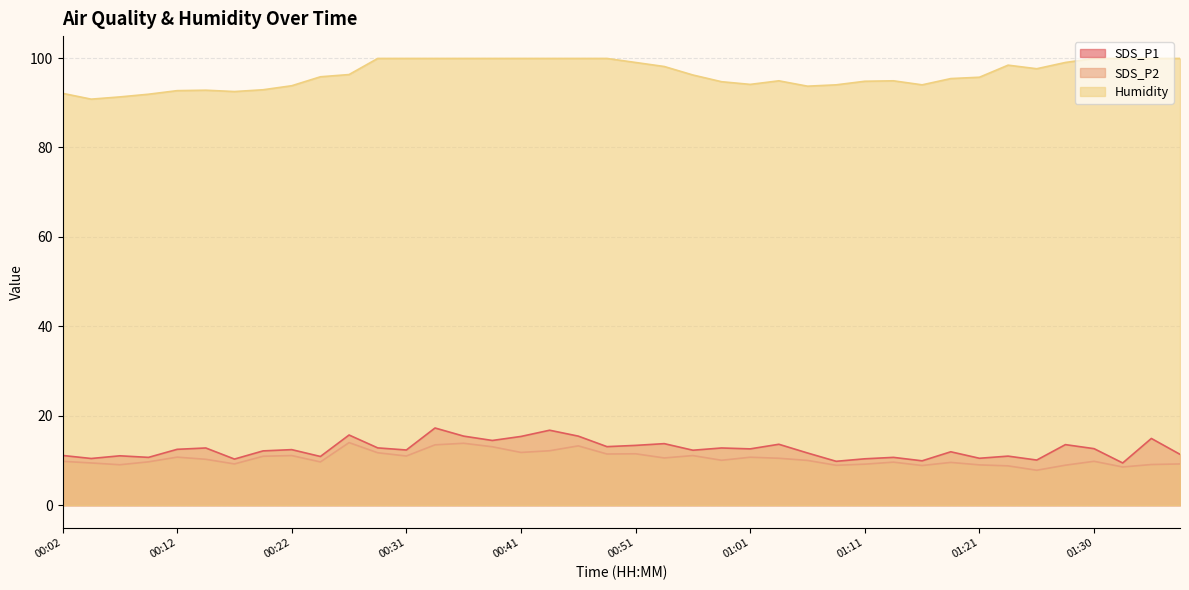

Which series changed the most between 00:31 and 01:18?

Humidity